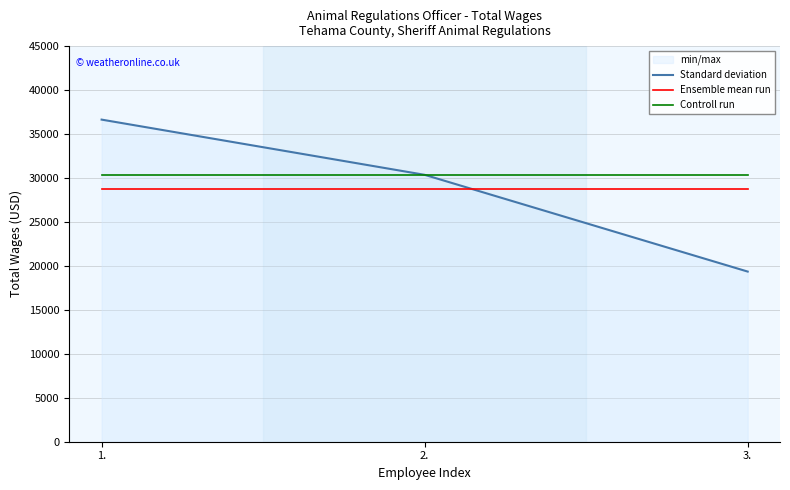

What is the lowest value of the Ensemble mean run series?

28784.7